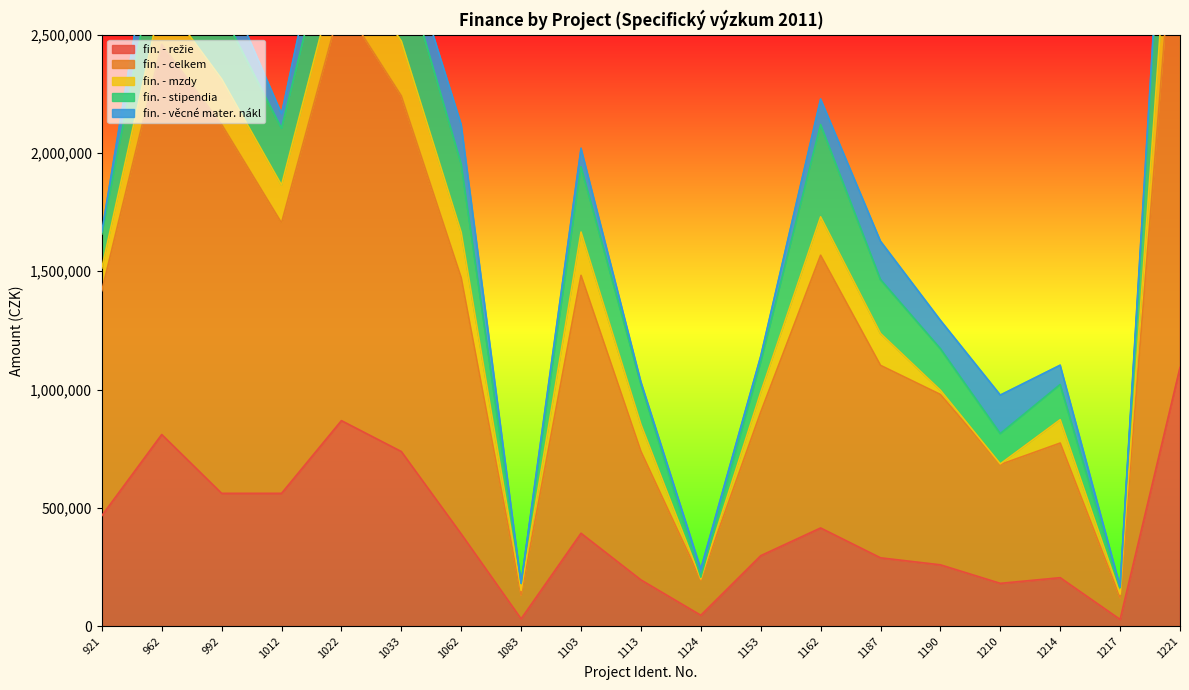

At which category does the chart reach its peak across all series?

1221